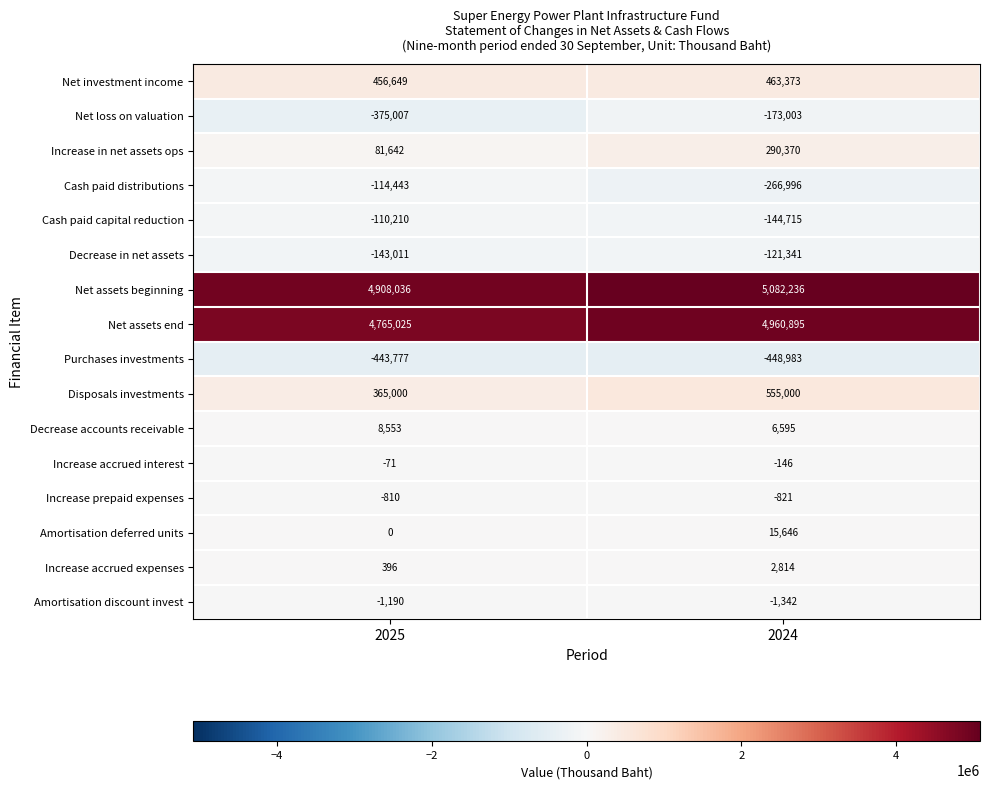

What is the sum of all Amortisation deferred units values?

15646